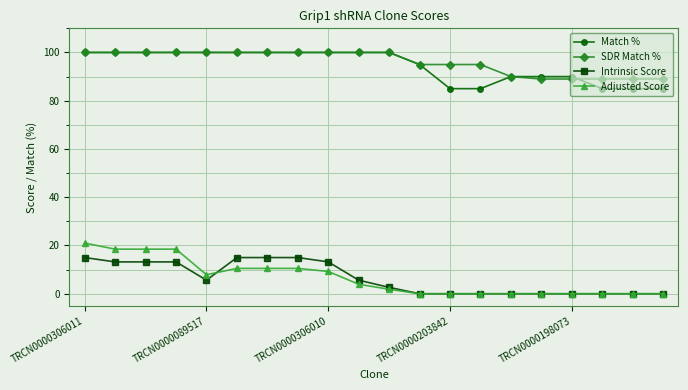

What is the value of the Adjusted Score point at the 5th from the left?

7.9